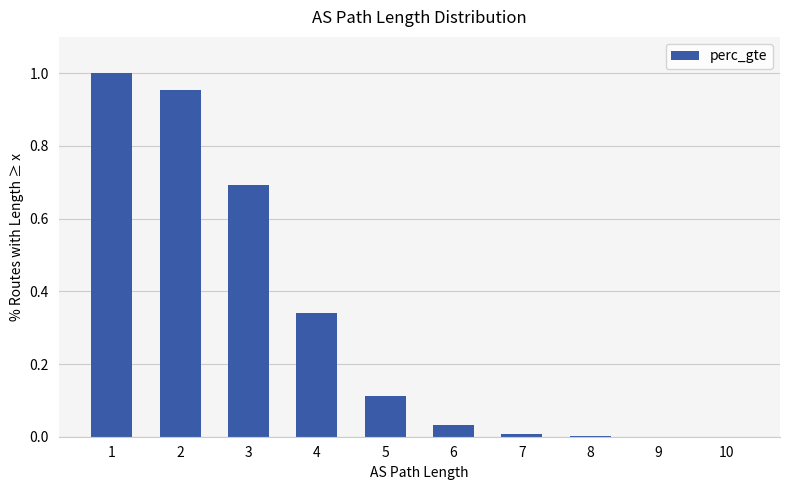

Is it true that the value at 8 is 0.0?

True